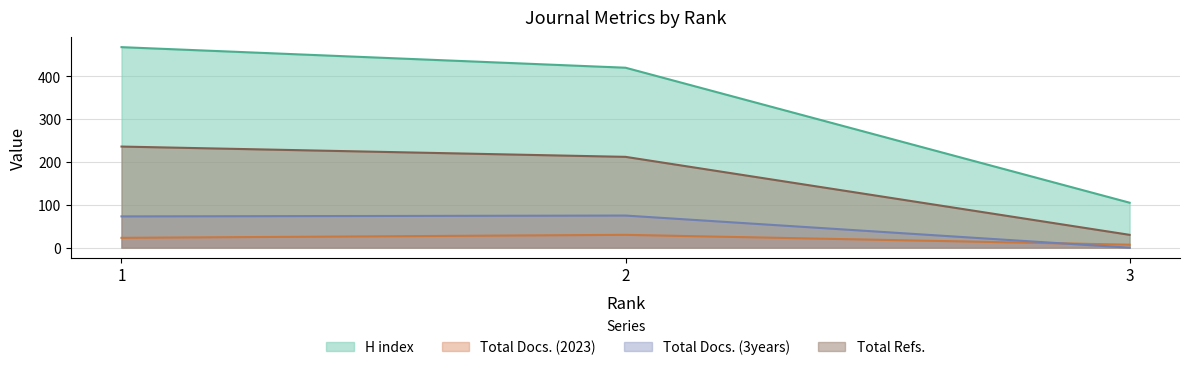

How many lines are shown in the chart?

4